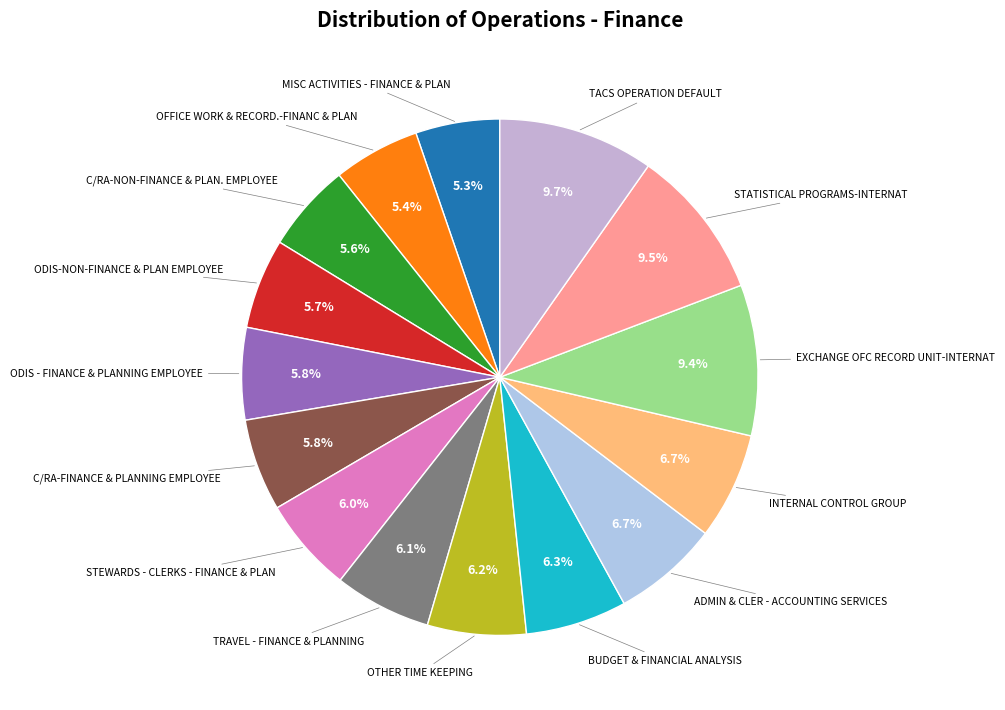

What is the ratio of the value at OFFICE WORK & RECORD.-FINANC & PLAN to the value at C/RA-FINANCE & PLANNING EMPLOYEE?

0.9